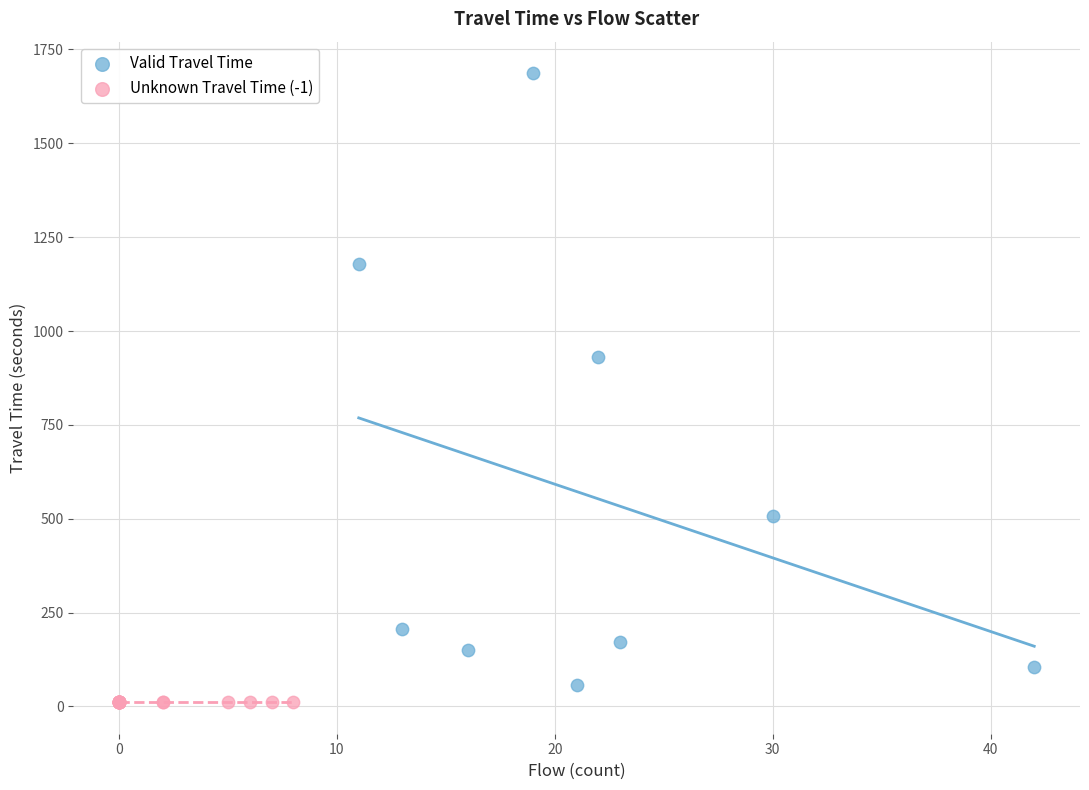

What are all the series names shown in the legend?

Valid Travel Time, Unknown Travel Time (-1)